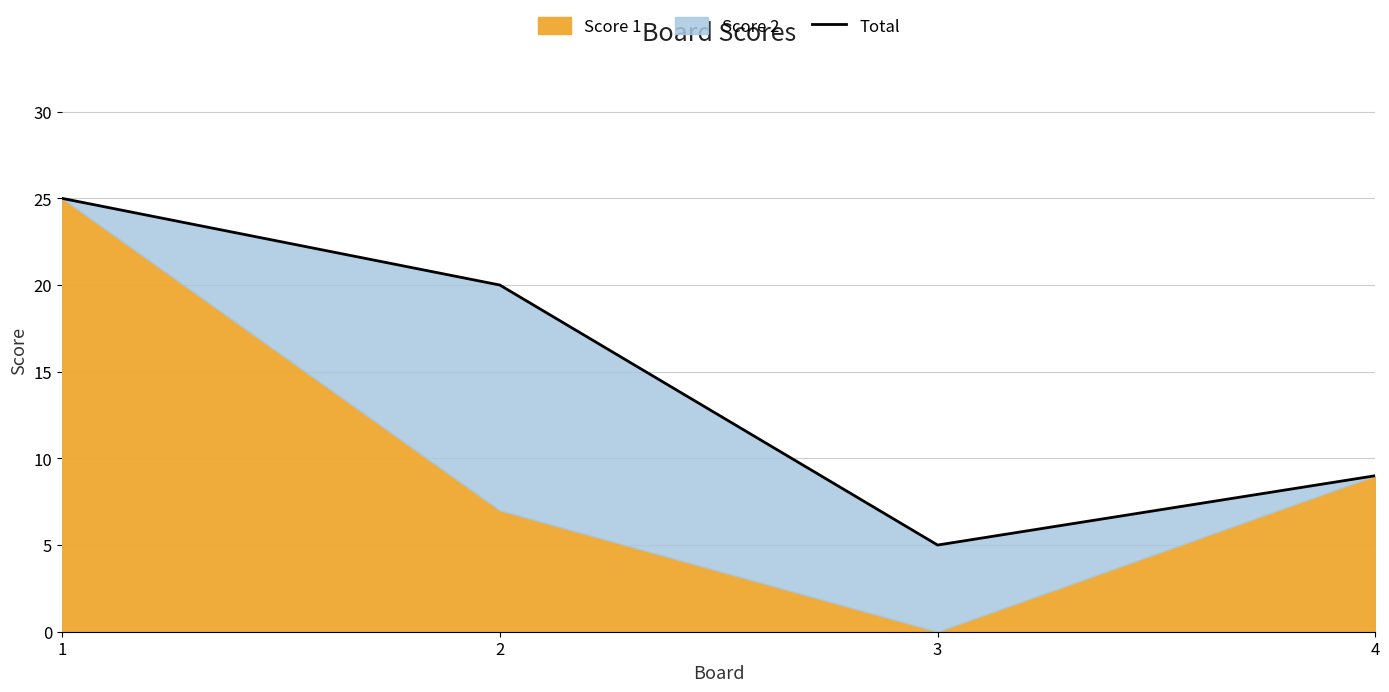

How many values are below 20?

2